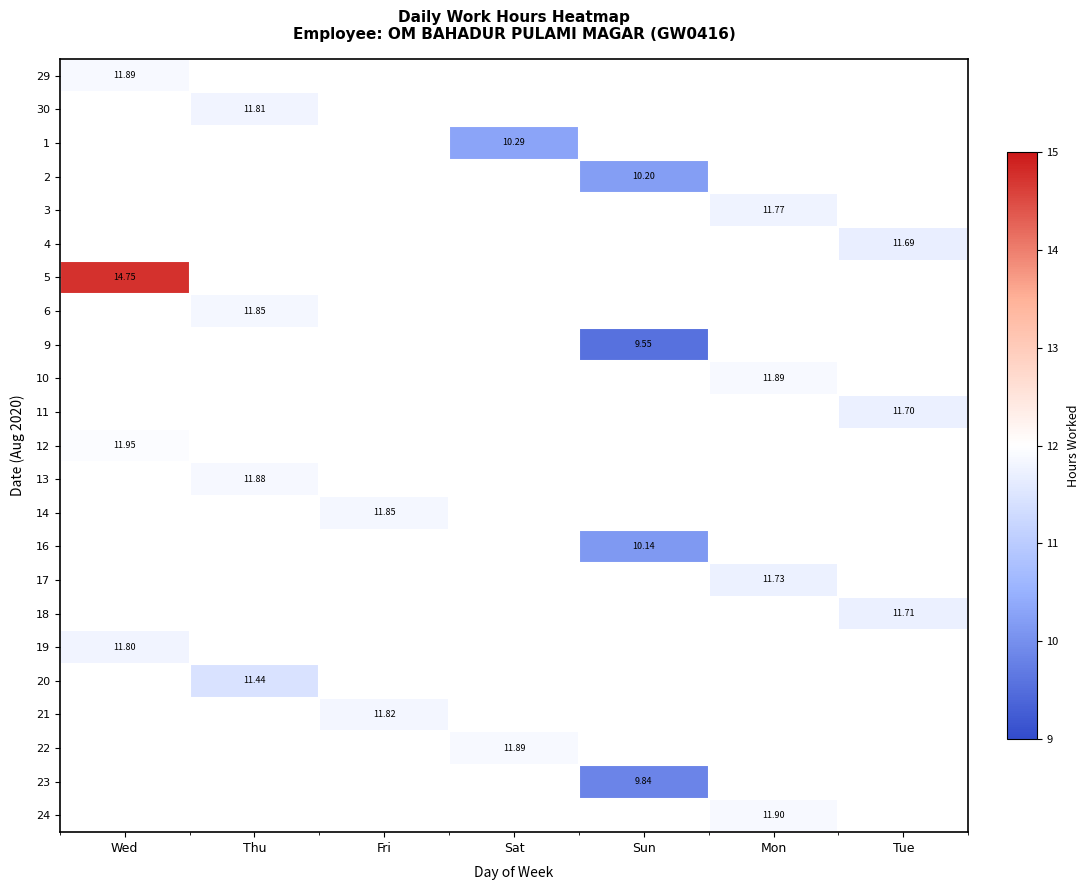

What is the smallest value displayed?

9.6